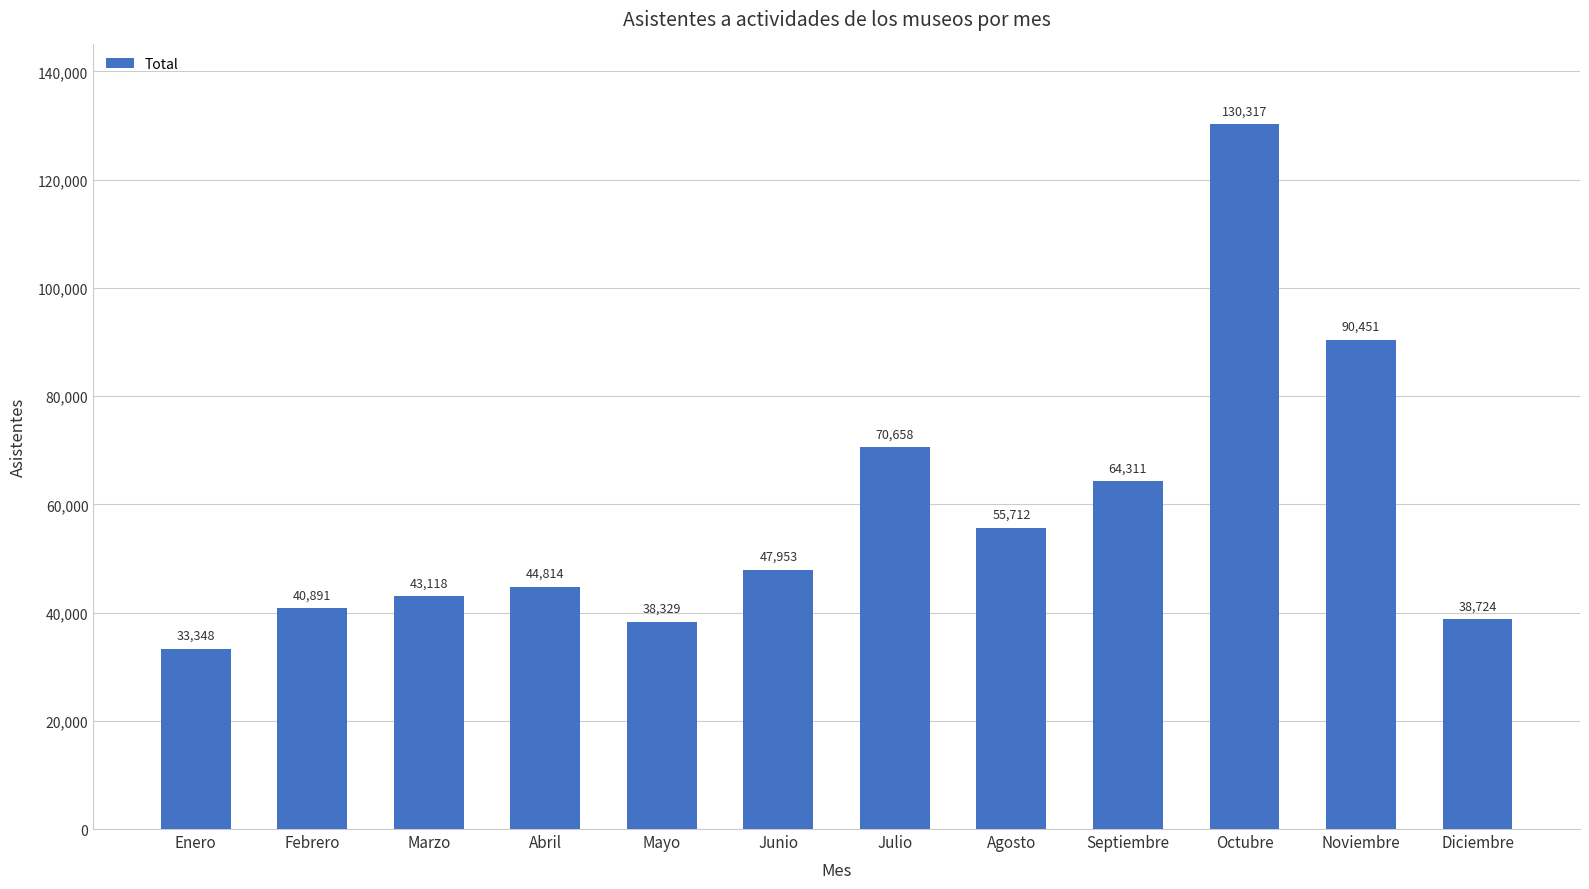

What is the minimum value shown in the chart?

33348.0